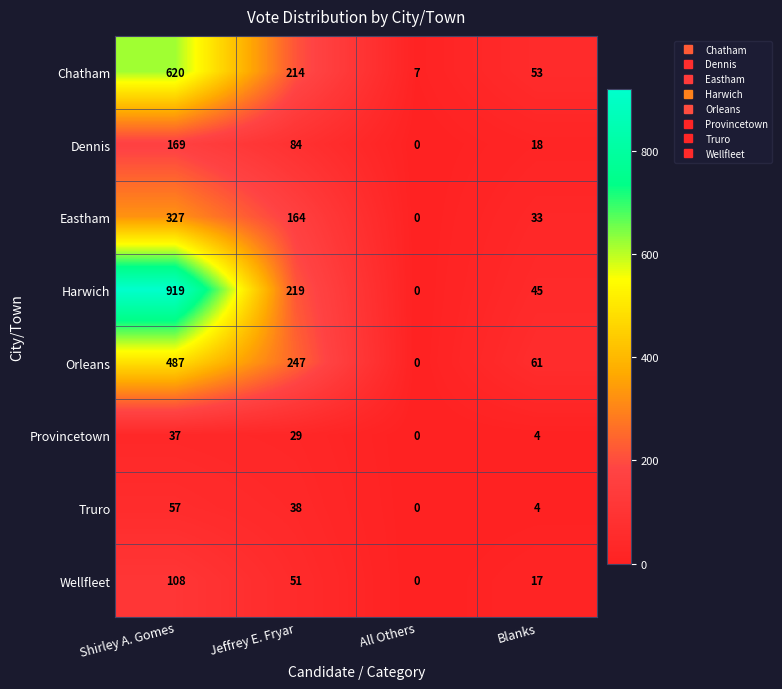

True or false: Orleans has a value of 487 at Shirley A. Gomes.

True